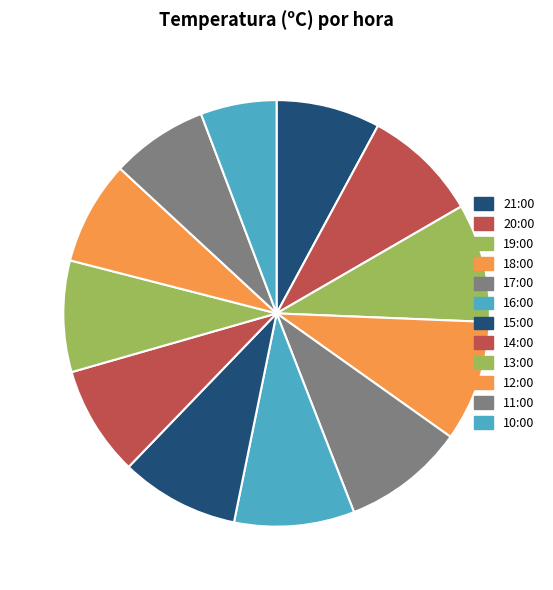

Is it true that 19:00 is 1% of the pie?

False